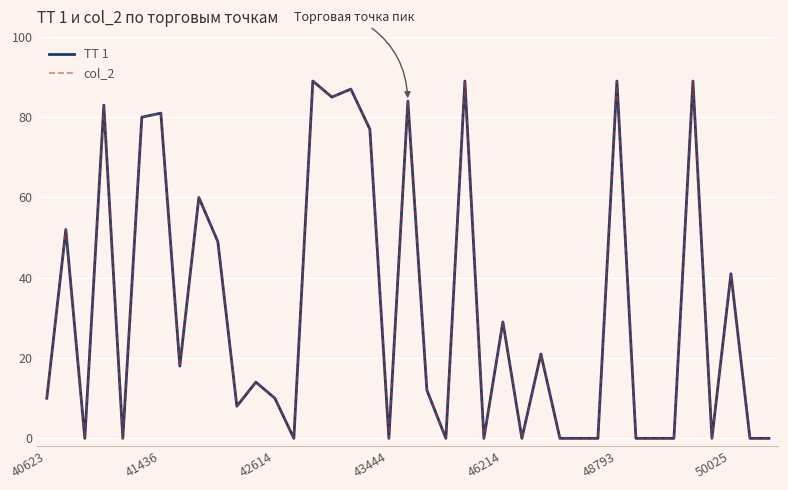

At how many categories does at least one series exceed 60?

11